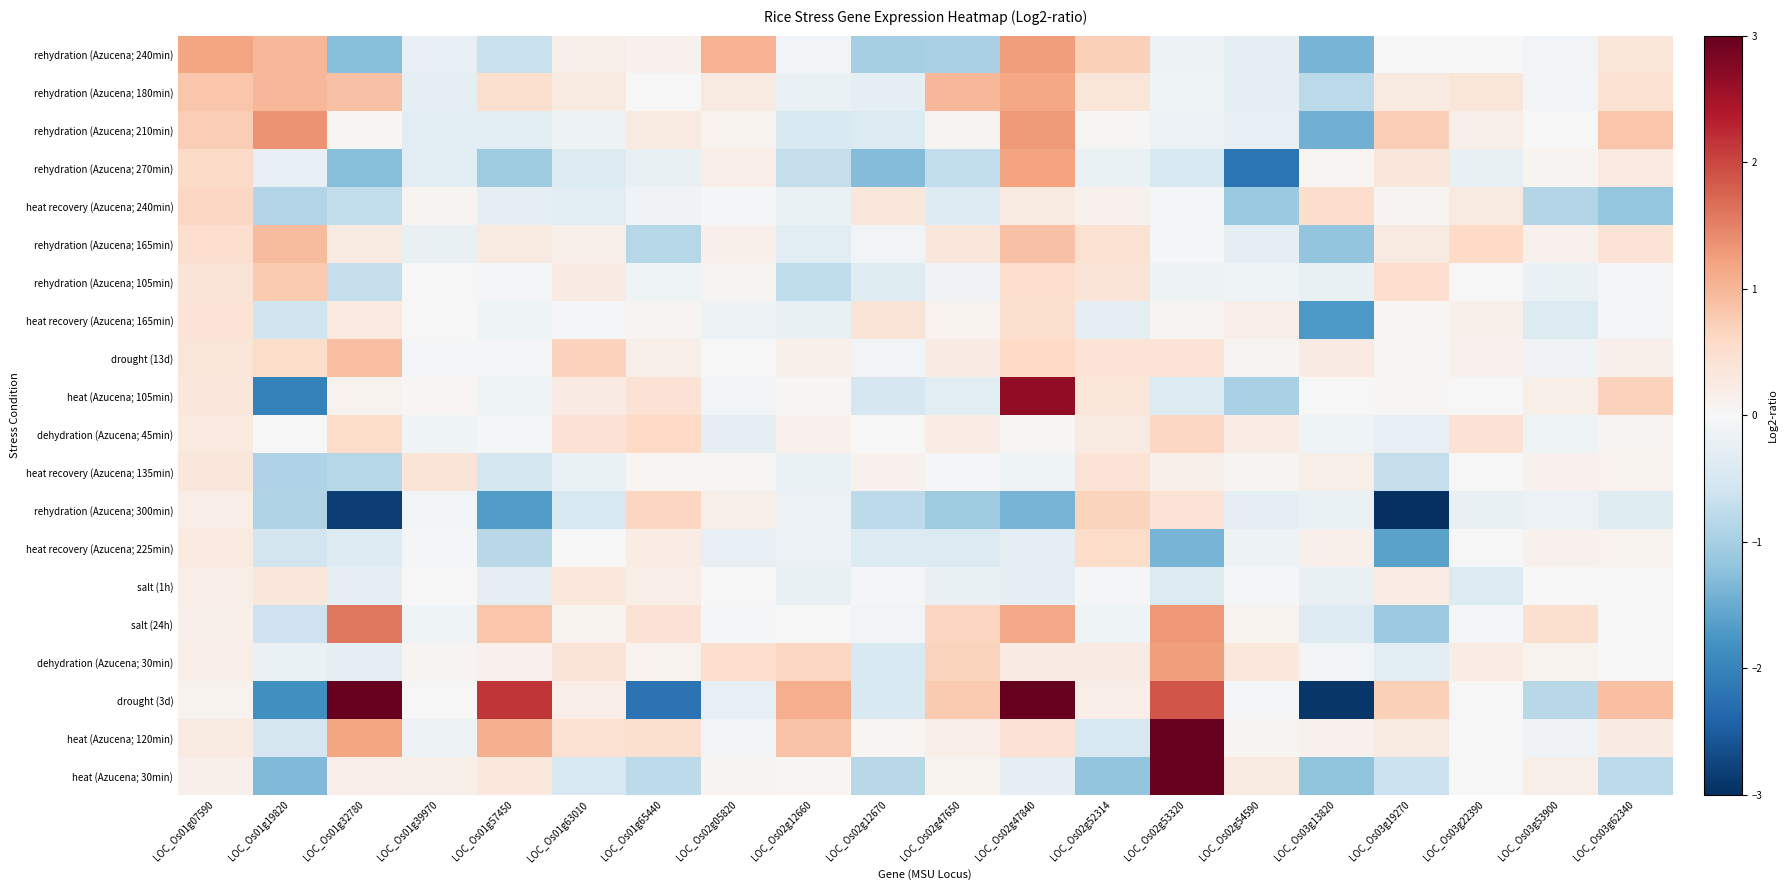

At how many categories does at least one series exceed 2?

4